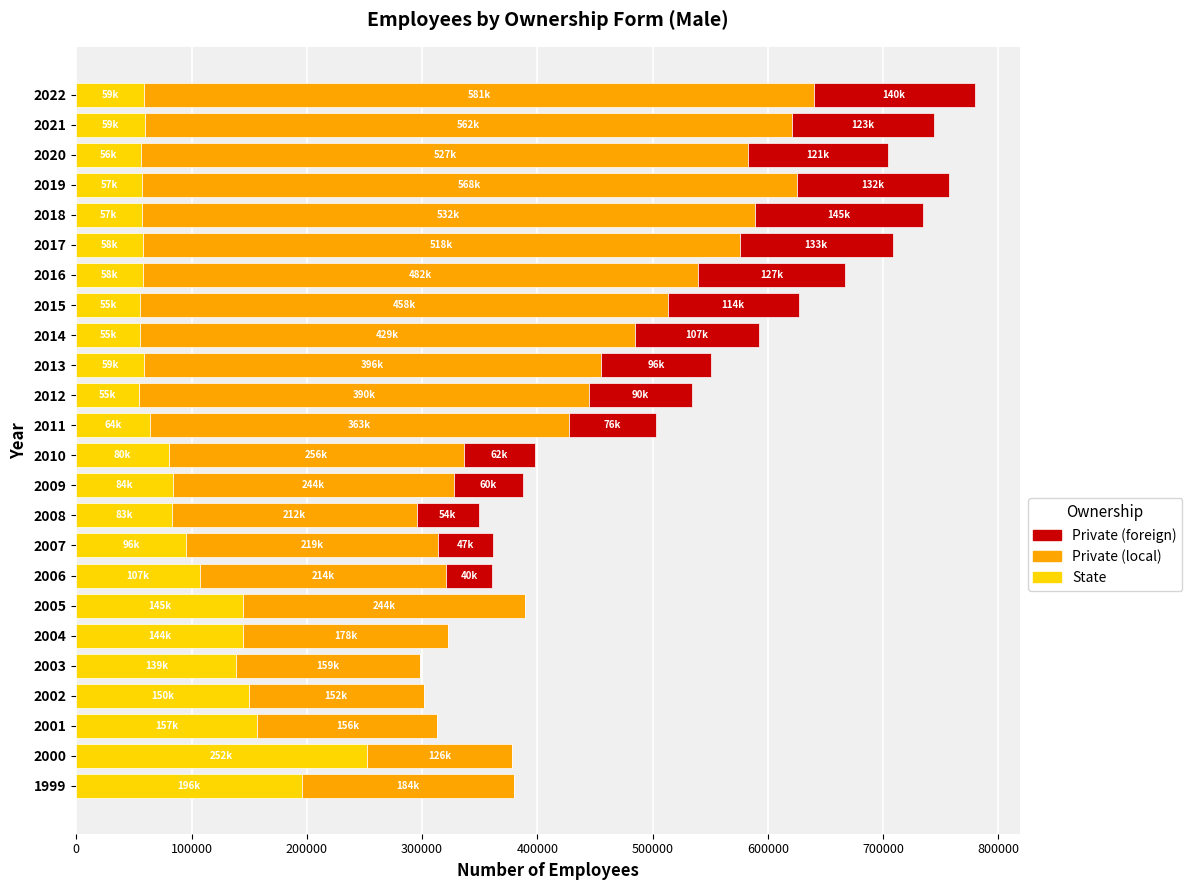

The value of State at 2003 is 97000. True or false?

False